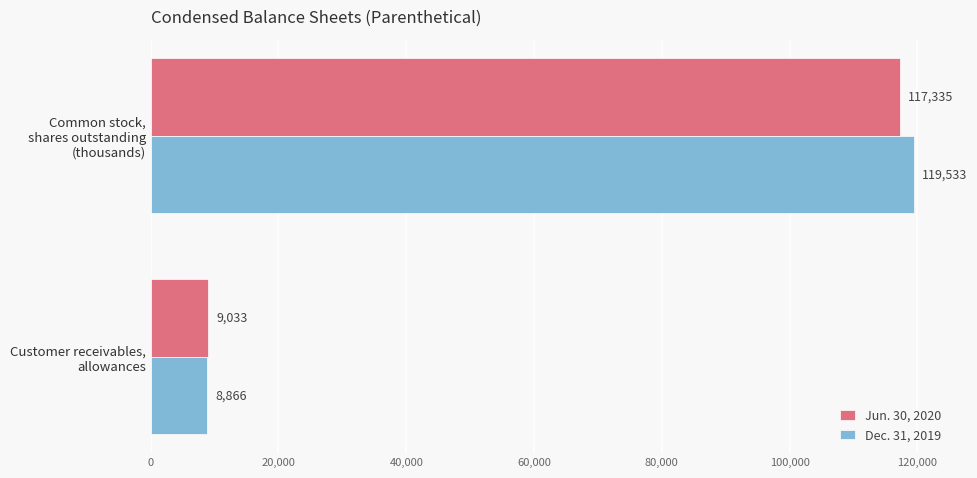

Rank the series by their average value, from highest to lowest.

Dec. 31, 2019, Jun. 30, 2020